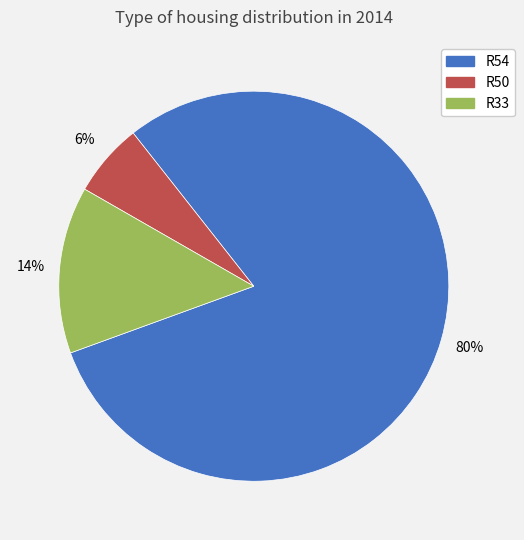

To the nearest percent, what portion does R50 represent?

6%